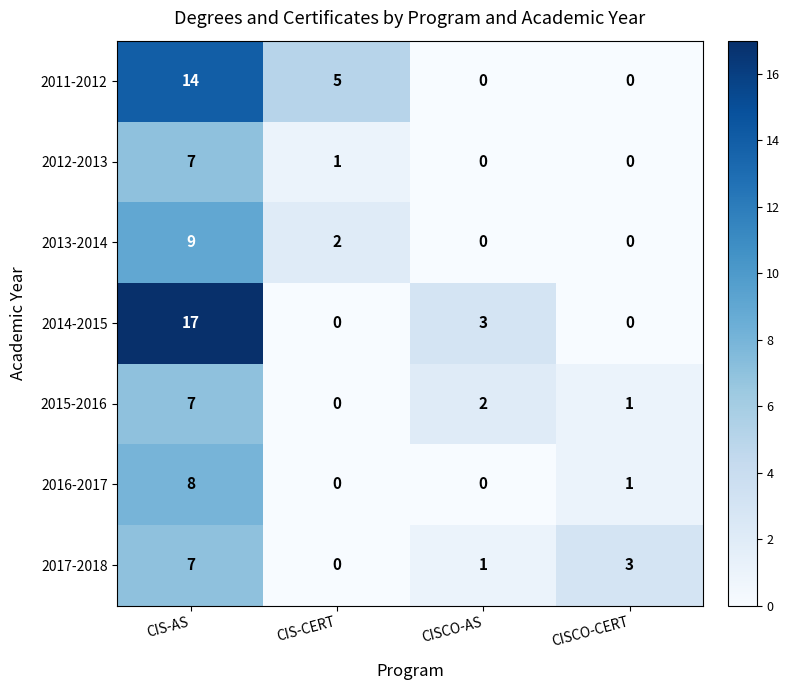

Is it true that 2017-2018 equals 3 at CISCO-CERT?

True